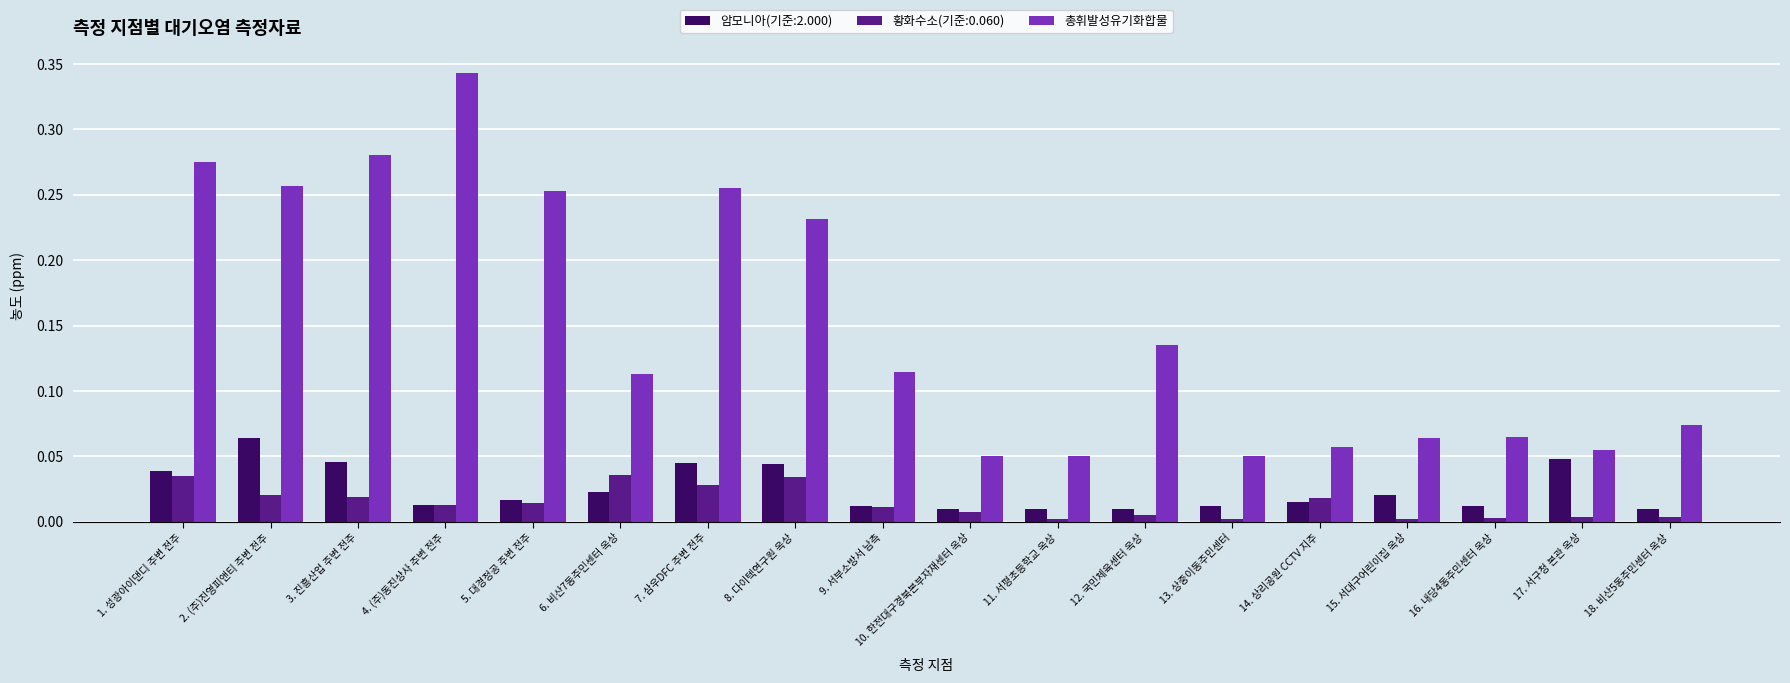

Which series has the widest spread of values?

총휘발성유기화합물